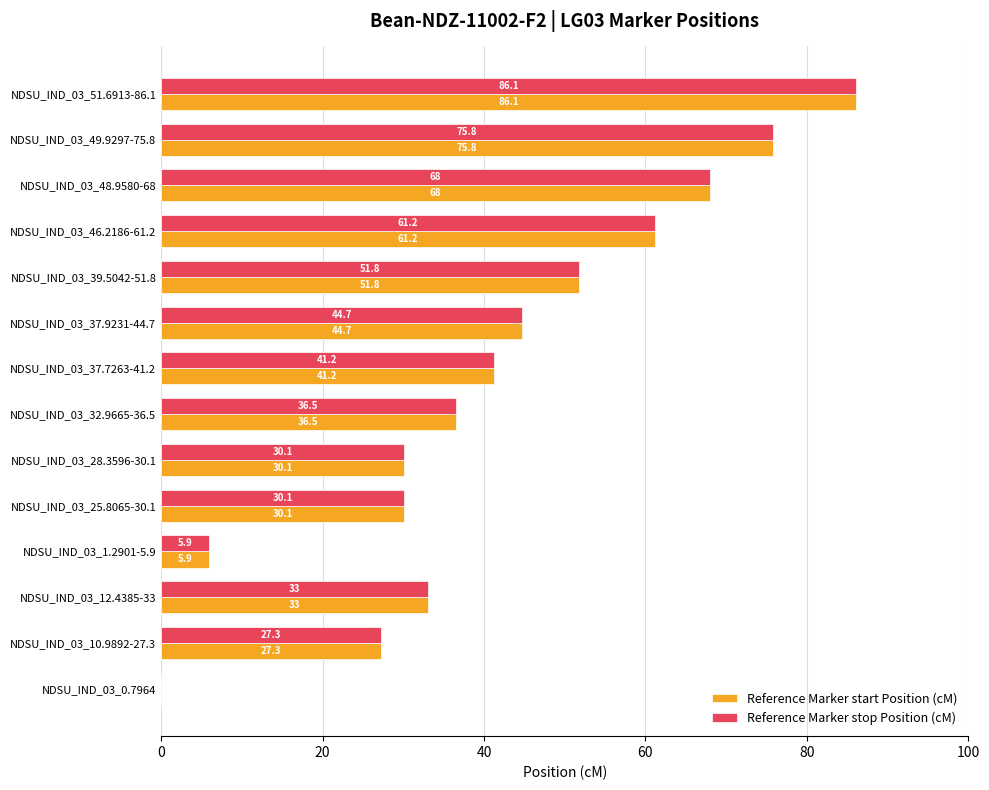

What is the sum of the Reference Marker start Position (cM) values at NDSU_IND_03_37.9231-44.7 and NDSU_IND_03_48.9580-68?

112.7